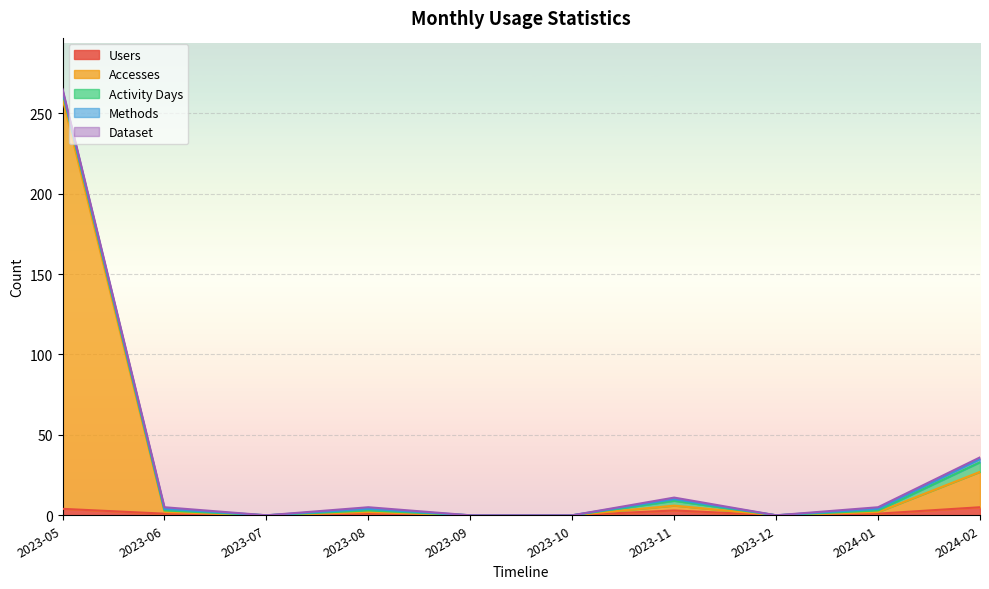

What is the difference between the maximum and second lowest values in the Users series?

5